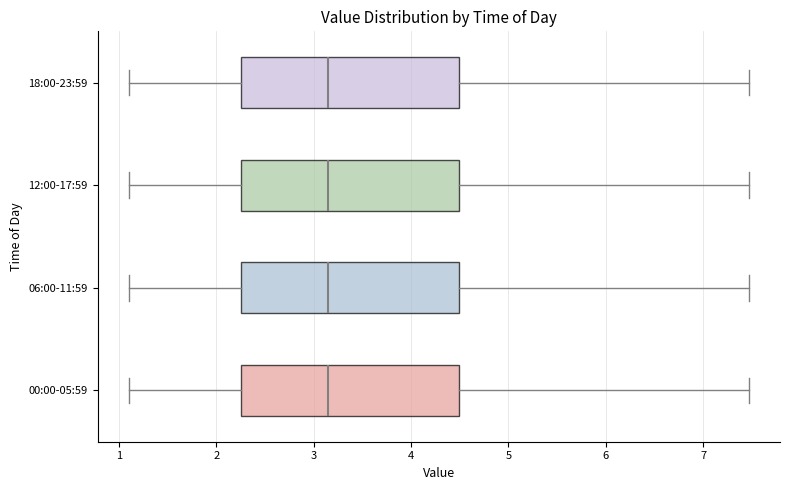

Reading bottom to top, transcribe this box plot: for each box, give where its median line is, the range the box spans, and where its two whiskers end, as read against the x-axis. The values are not printed on the chart, so give them approximately, as read against the axis.

00:00-05:59: median 3.2, box 2.3 to 4.5, whiskers 1.1 to 7.5
06:00-11:59: median 3.2, box 2.3 to 4.5, whiskers 1.1 to 7.5
12:00-17:59: median 3.2, box 2.3 to 4.5, whiskers 1.1 to 7.5
18:00-23:59: median 3.2, box 2.3 to 4.5, whiskers 1.1 to 7.5